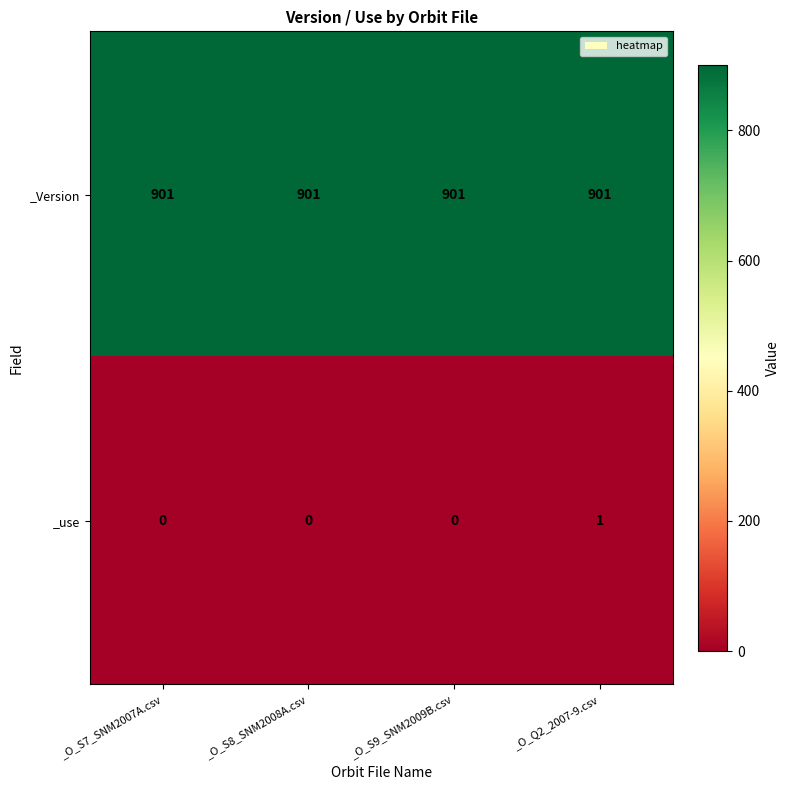

Reading right to left, extract all data points from this chart.

_Version: _O_Q2_2007-9.csv=901	_O_S9_SNM2009B.csv=901	_O_S8_SNM2008A.csv=901	_O_S7_SNM2007A.csv=901
_use: _O_Q2_2007-9.csv=1	_O_S9_SNM2009B.csv=0	_O_S8_SNM2008A.csv=0	_O_S7_SNM2007A.csv=0